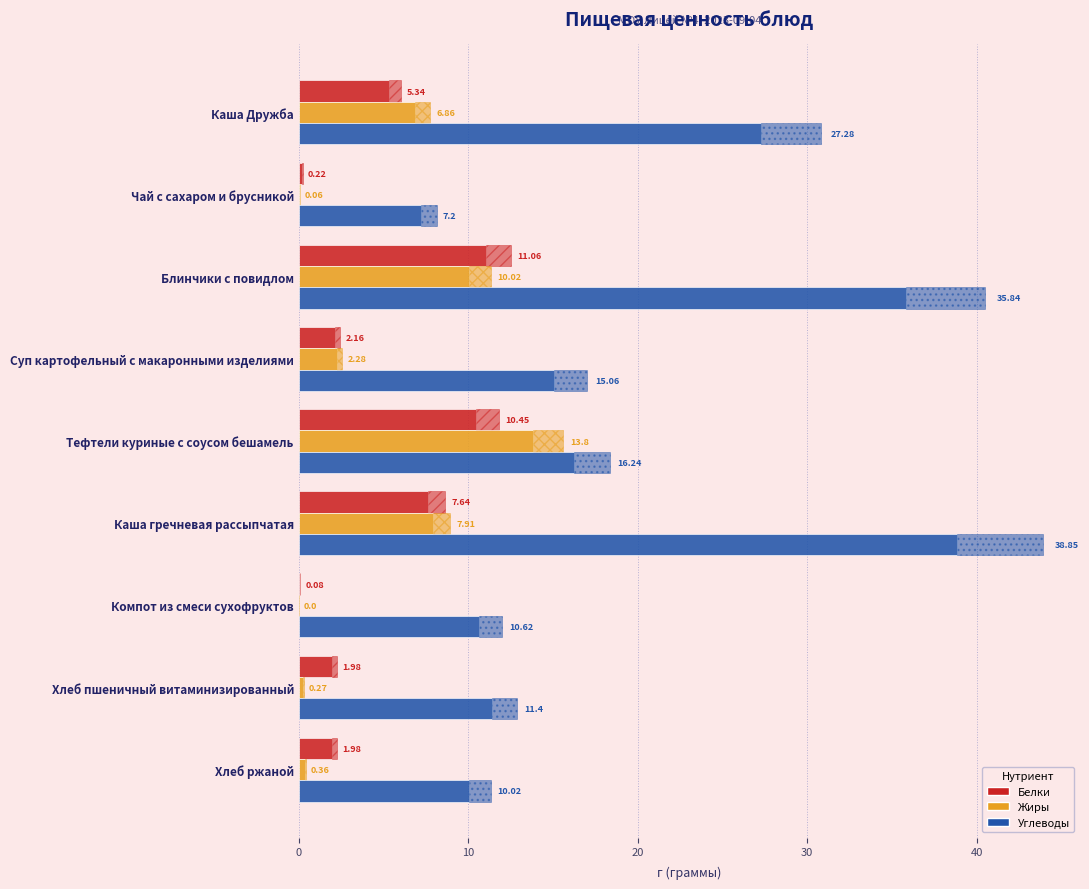

Count the number of categories in the chart.

9